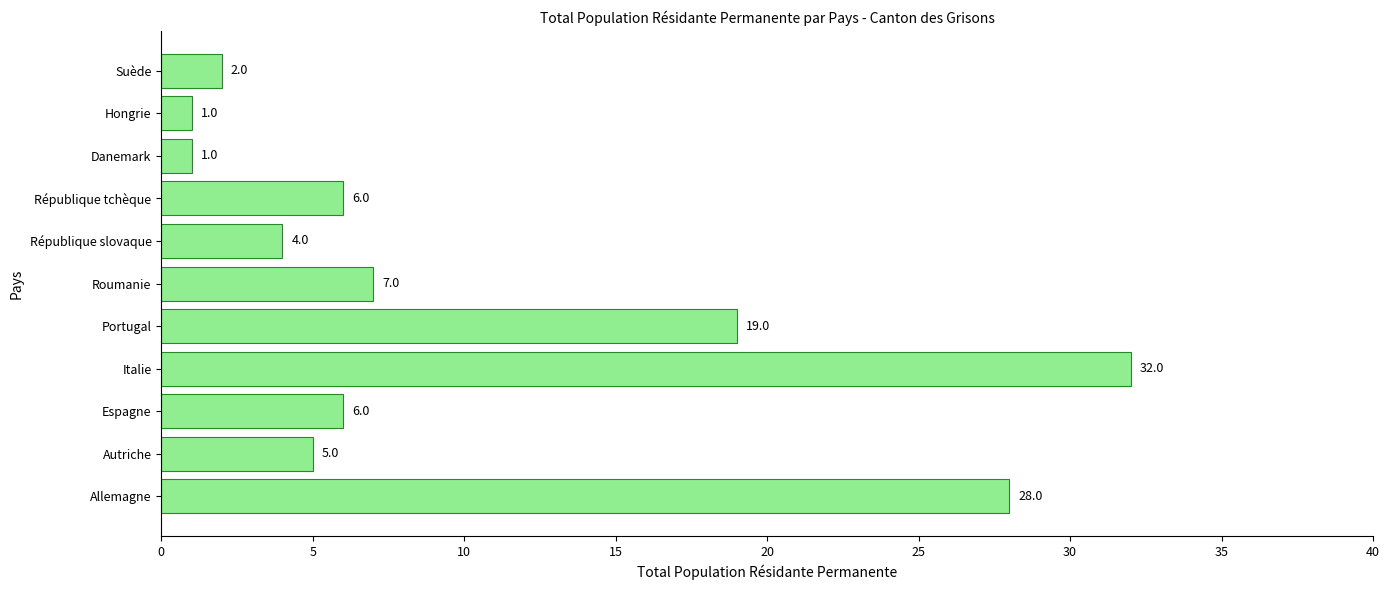

Approximately how many times larger is the value at République slovaque compared to Autriche?

0.8